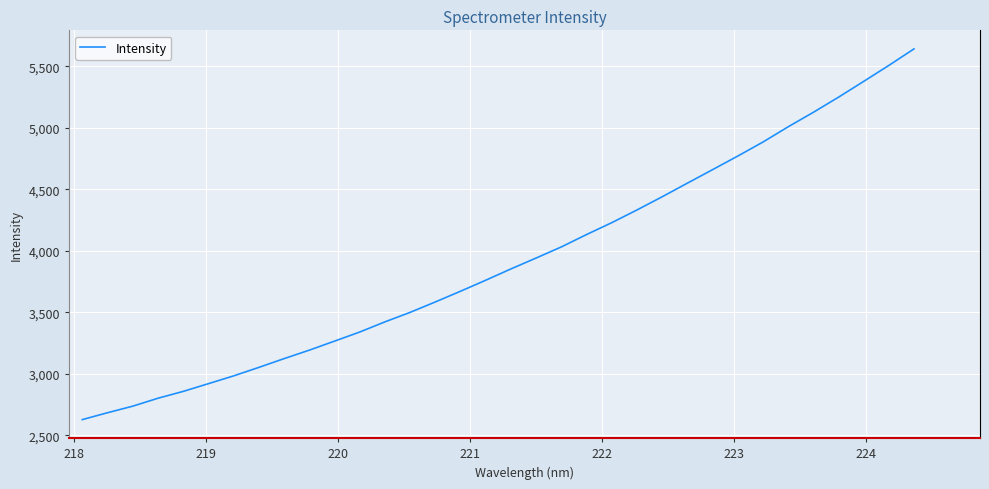

What is the smallest value displayed?

2627.3